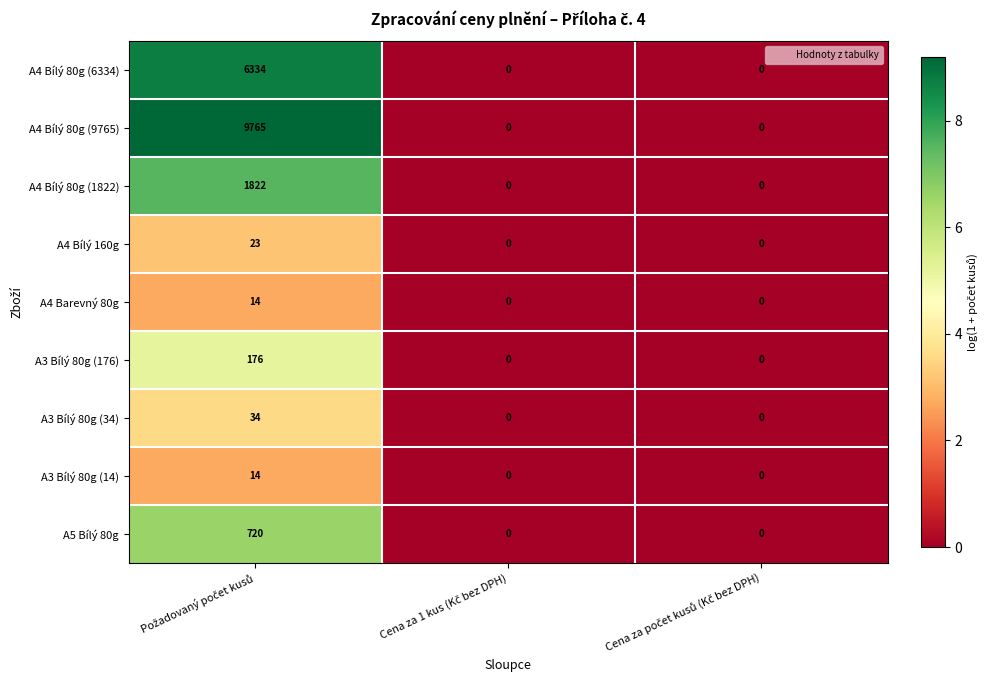

Which series has the widest spread of values?

A4 Bílý 80g (9765)